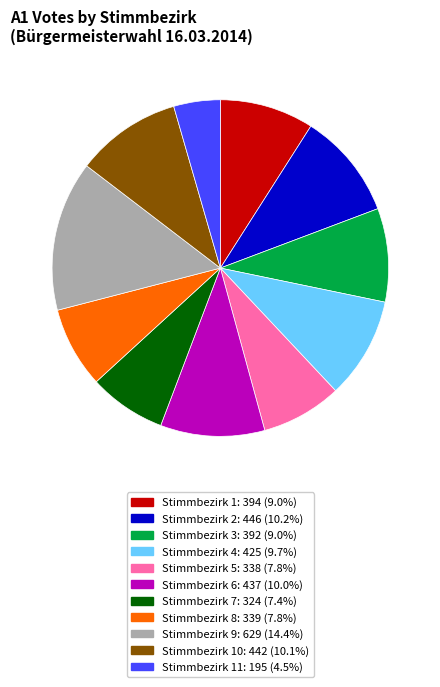

Do Stimmbezirk 6: 437 (10.0%) and Stimmbezirk 1: 394 (9.0%) together represent more than half of the pie?

No